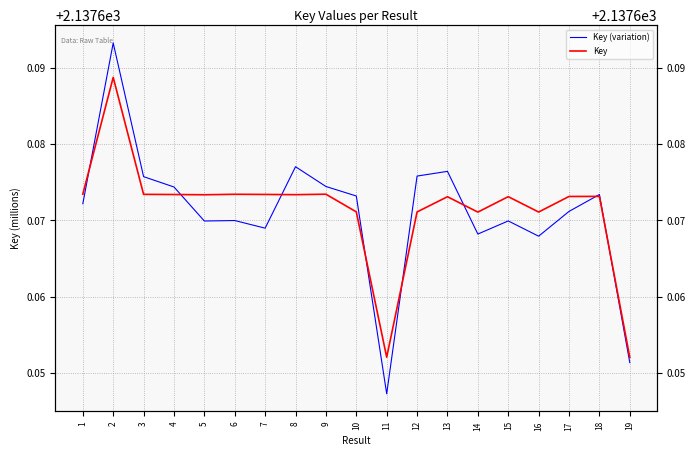

What value does the Key (variation) series have at 8?

2137.7